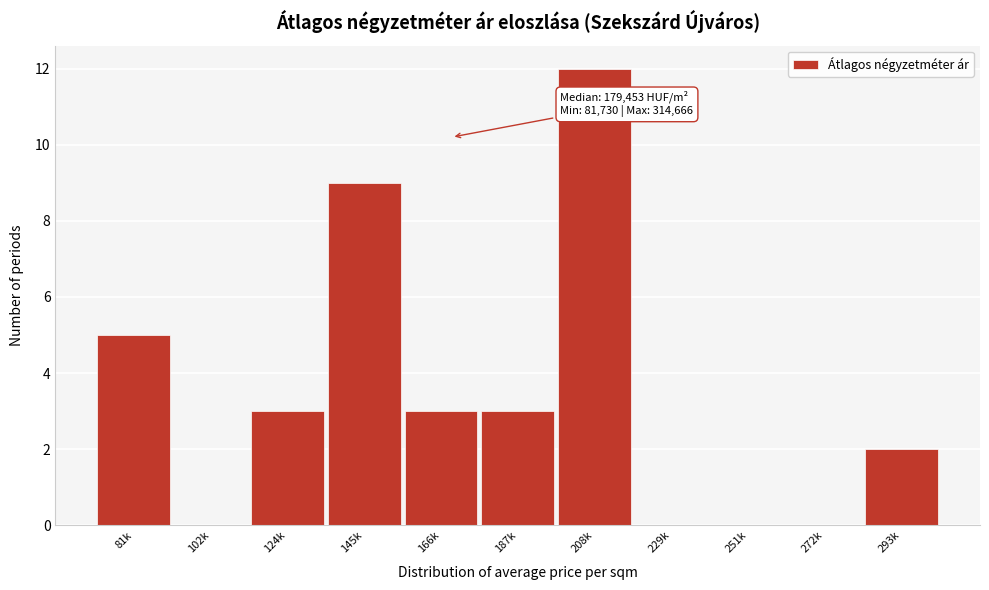

Reading right to left, transcribe all the data shown in this chart.

293k=2	272k=0	251k=0	229k=0	208k=12	187k=3	166k=3	145k=9	124k=3	102k=0	81k=5